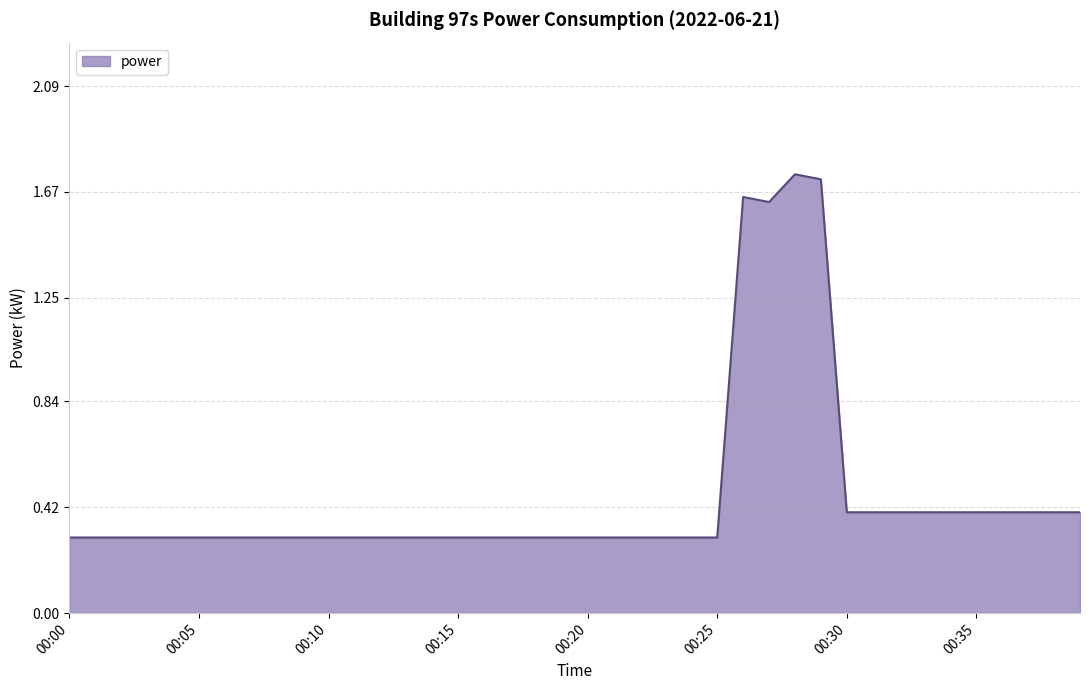

What is the difference between the maximum and second lowest values?

1.4